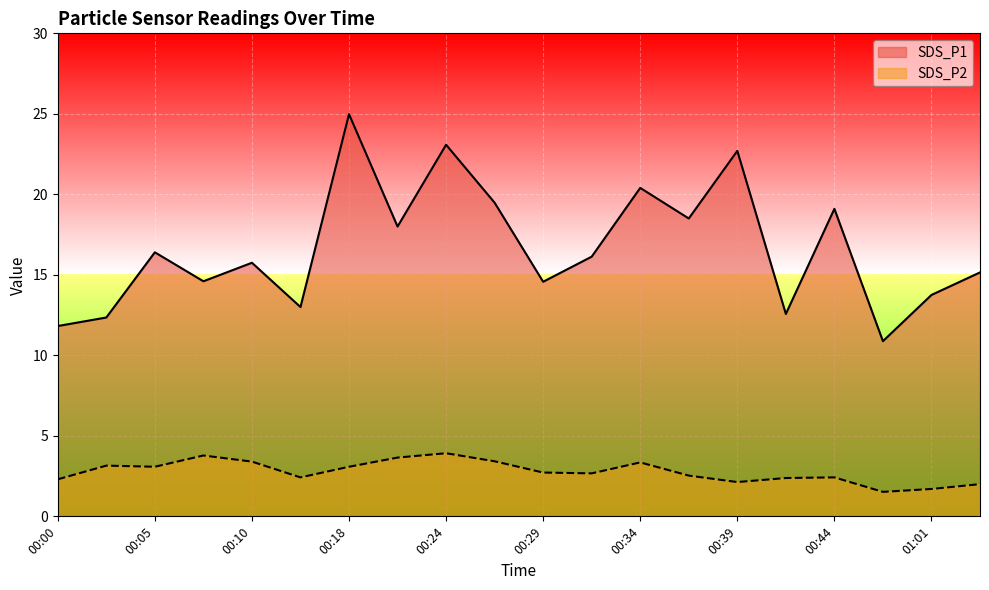

Which category has the lowest value across all series?

00:59